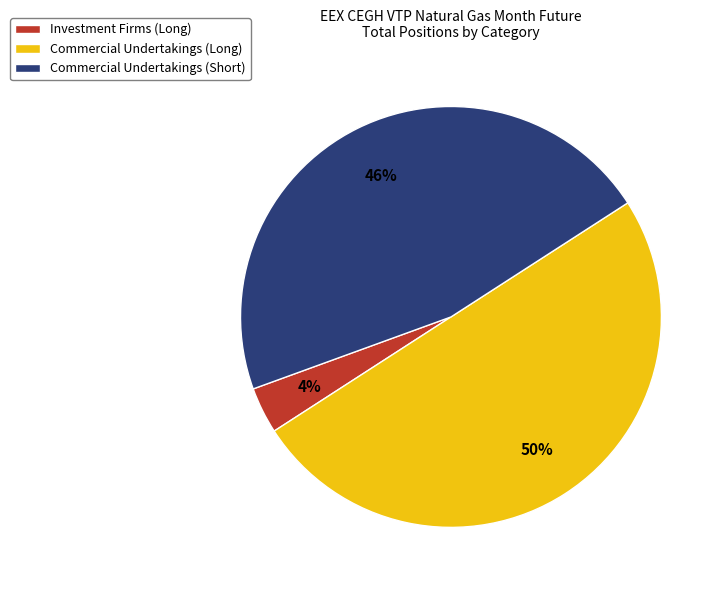

To the nearest percent, what is the difference between the largest and smallest slice percentages?

46%